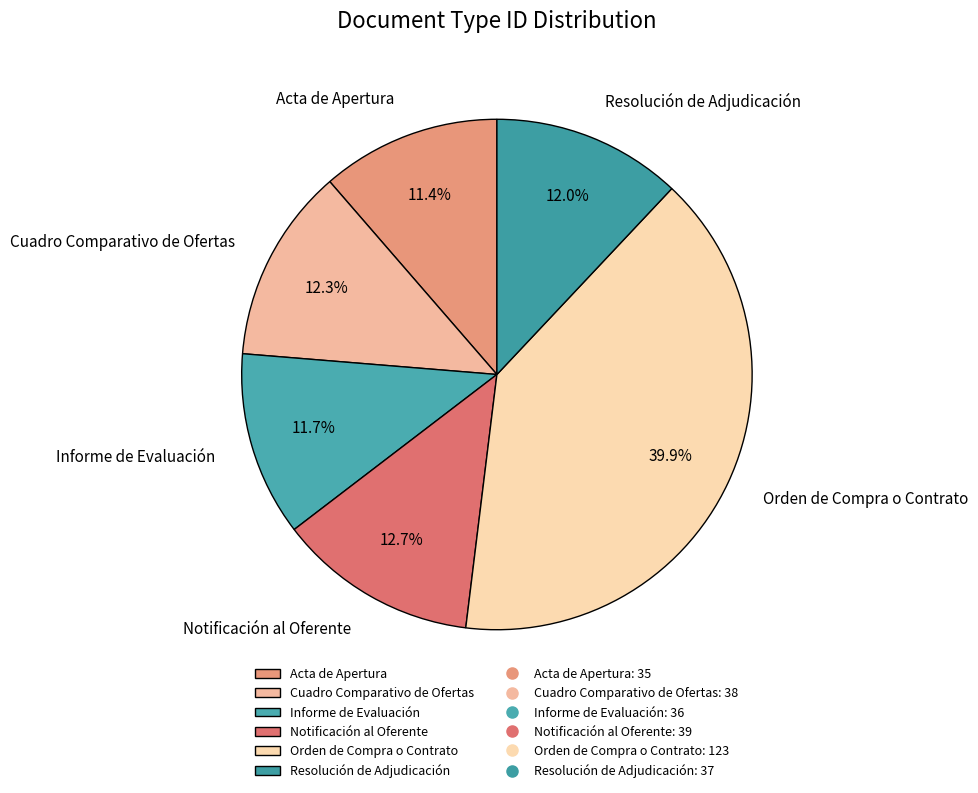

Is there any slice that represents more than half of the pie?

No